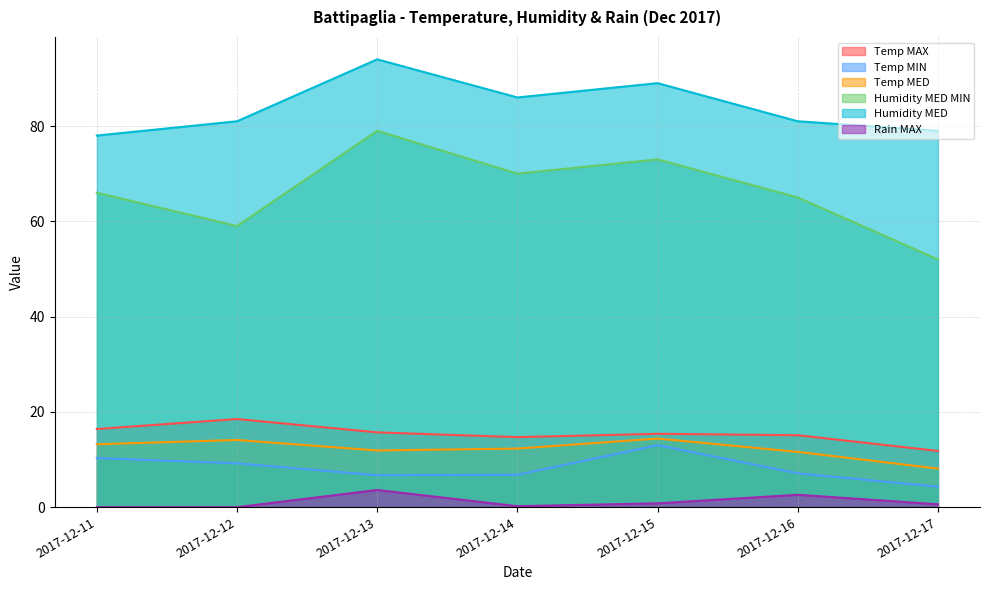

In Temp MED, how many points are lower than both neighbors (excluding endpoints)?

1